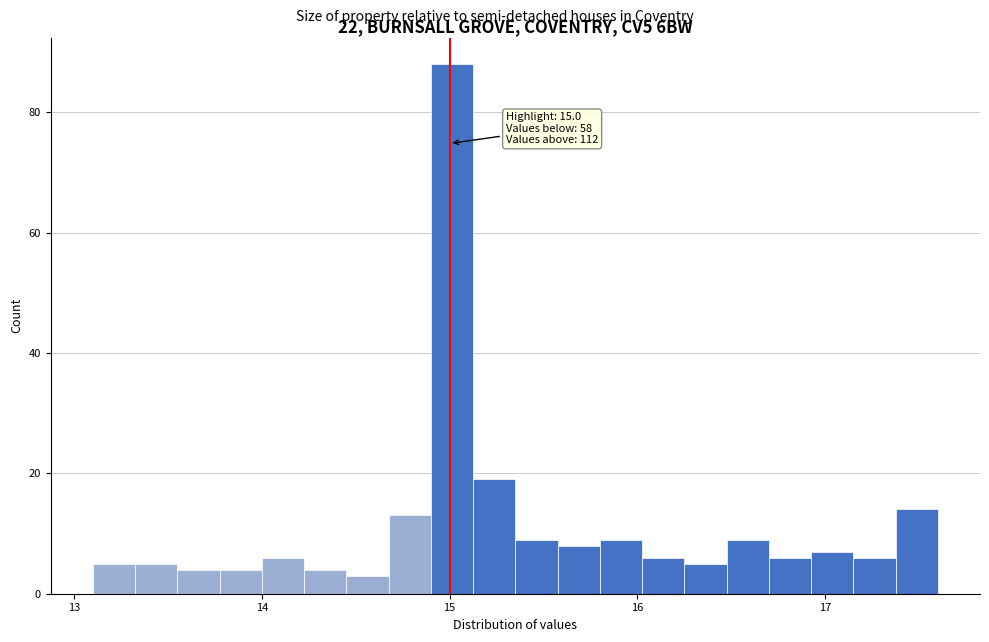

Around what value on the x-axis is the tallest bar? Give the approximate position of its centre, as read against the axis.

15.0